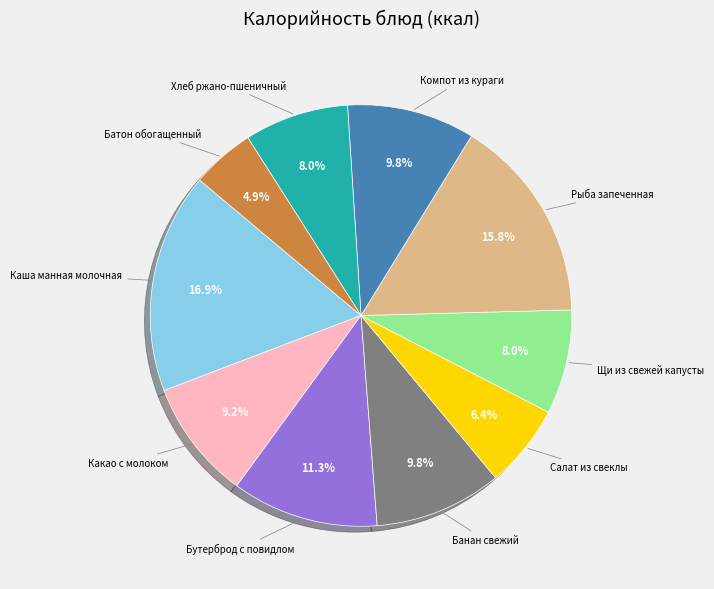

True or false: Хлеб ржано-пшеничный accounts for 1% of the total.

False